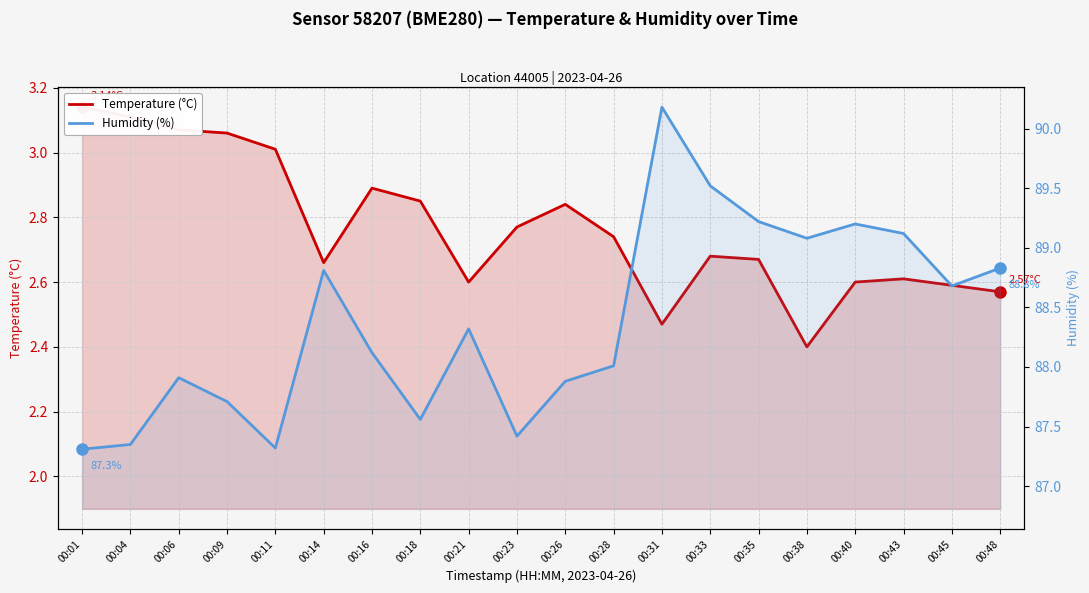

List the labels in order of Humidity (%) value, largest first.

00:31, 00:33, 00:35, 00:40, 00:43, 00:38, 00:48, 00:14, 00:45, 00:21, 00:16, 00:28, 00:06, 00:26, 00:09, 00:18, 00:23, 00:04, 00:11, 00:01